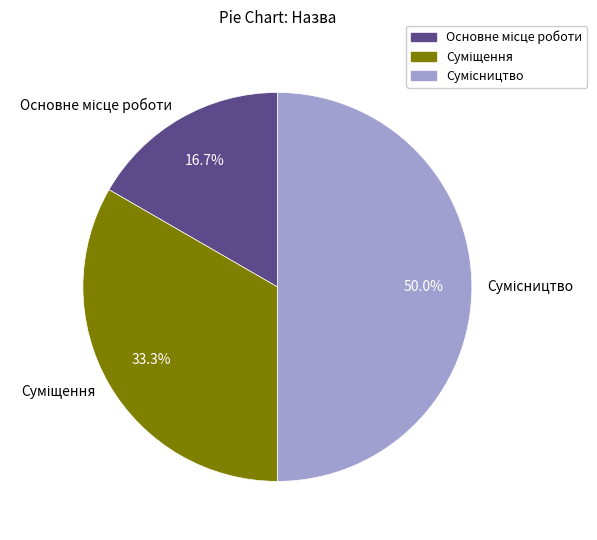

Which category has the biggest portion of the pie?

Сумісництво